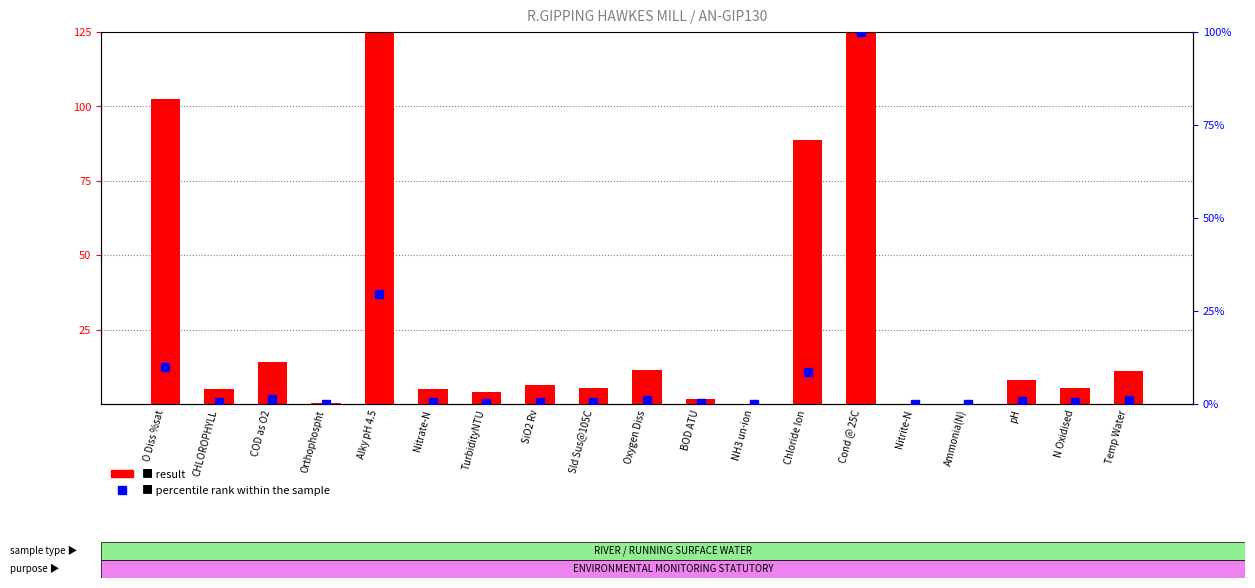

True or false: result has a value of 56.7 at Chloride Ion.

False